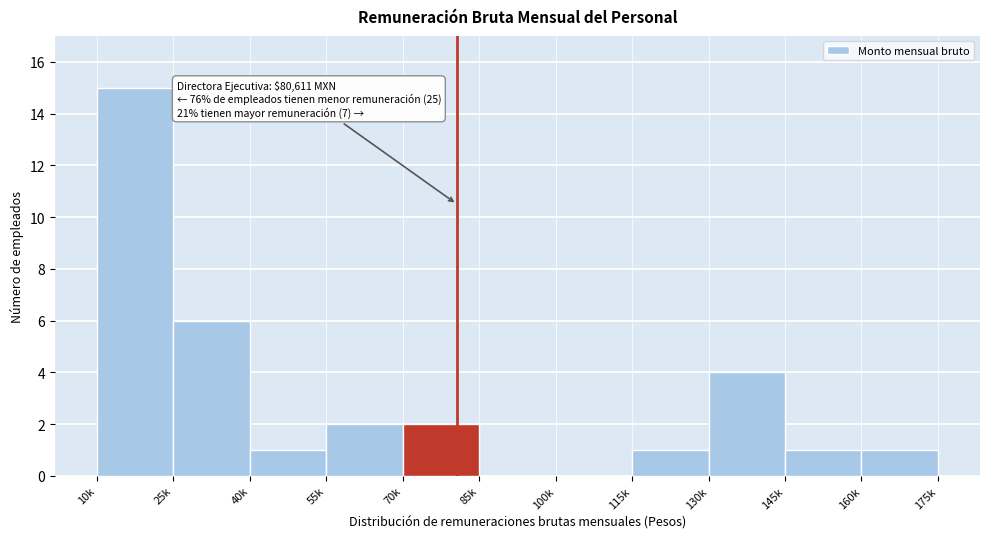

Reading left to right, extract all data points from this chart.

10k=15	25k=6	40k=1	55k=2	70k=2	85k=0	100k=0	115k=1	130k=4	145k=1	160k=1